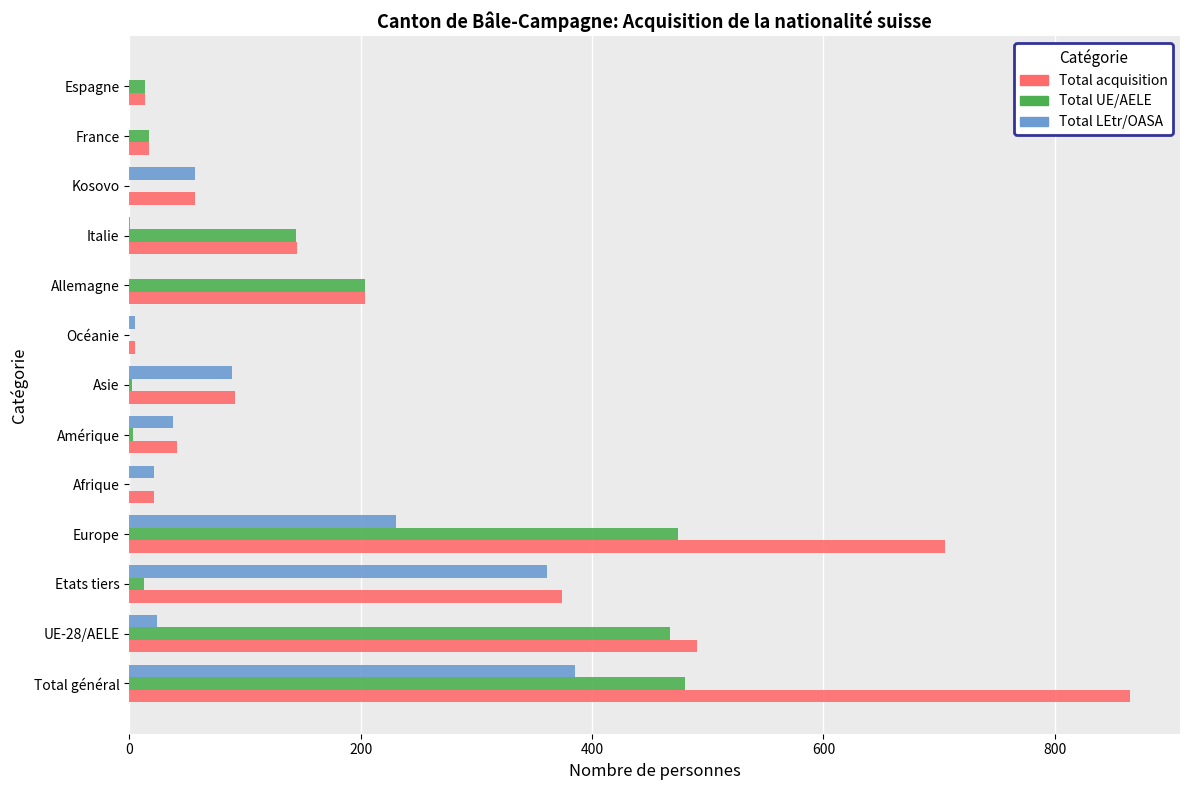

What is the average value of the Total acquisition series?

233